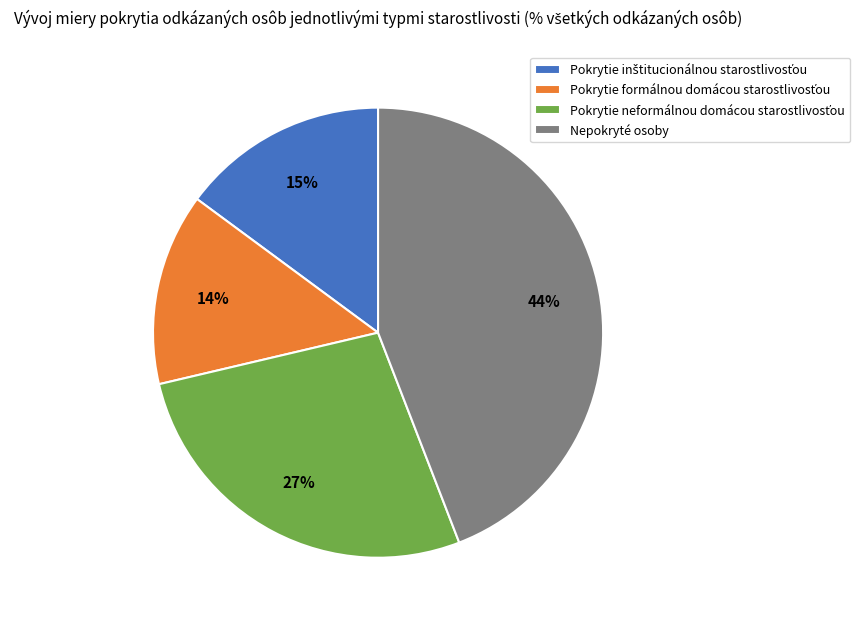

To the nearest percent, what is the average slice percentage?

25%